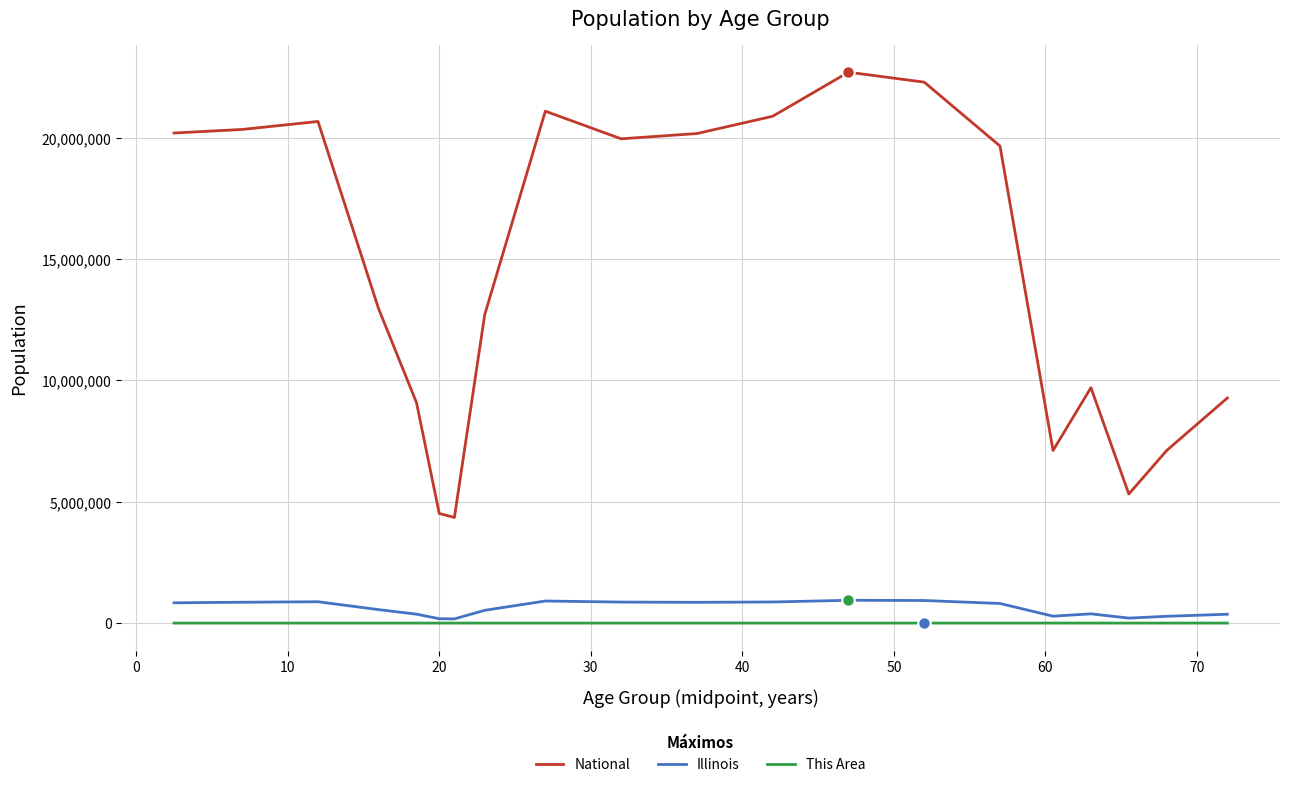

What is the maximum value shown in the chart?

22708591